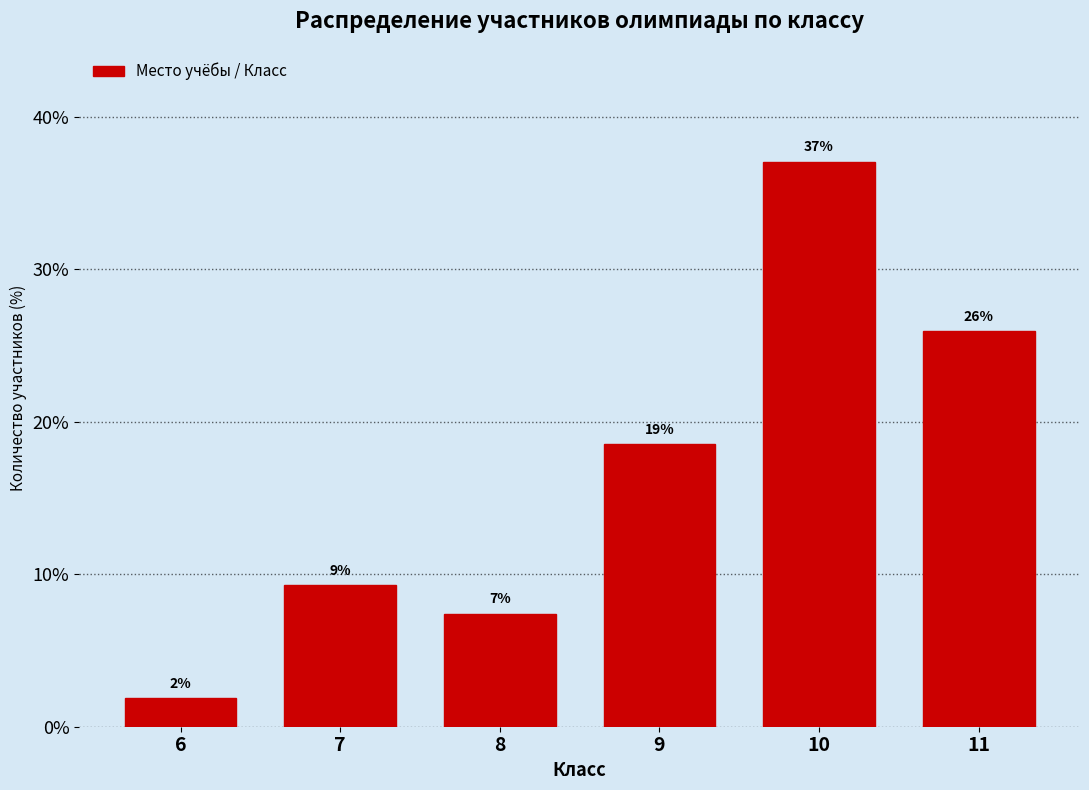

Are the bars horizontal?

No